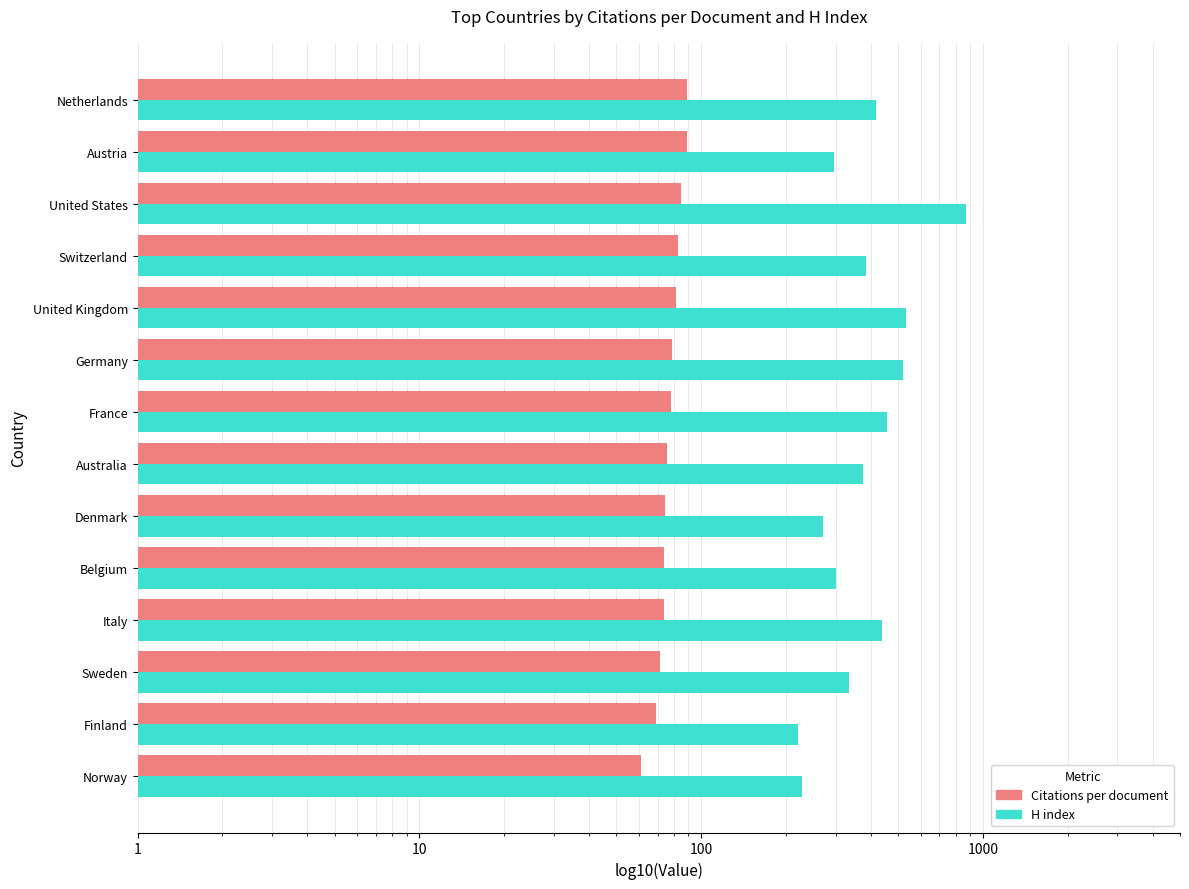

Between Switzerland and Netherlands, which is larger?

Netherlands